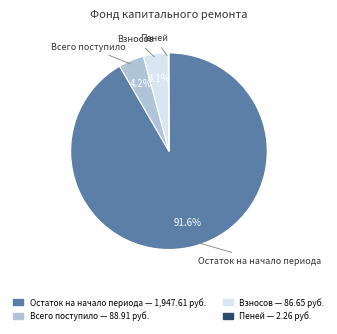

True or false: Остаток на начало периода accounts for 83% of the total.

False